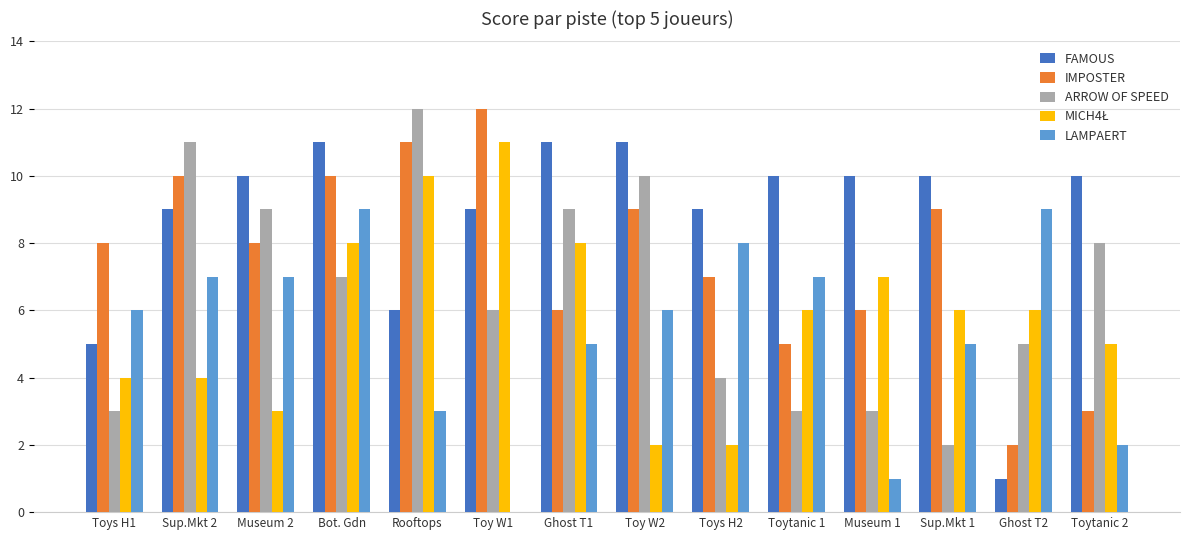

Is it true that FAMOUS equals 15 at Ghost T1?

False